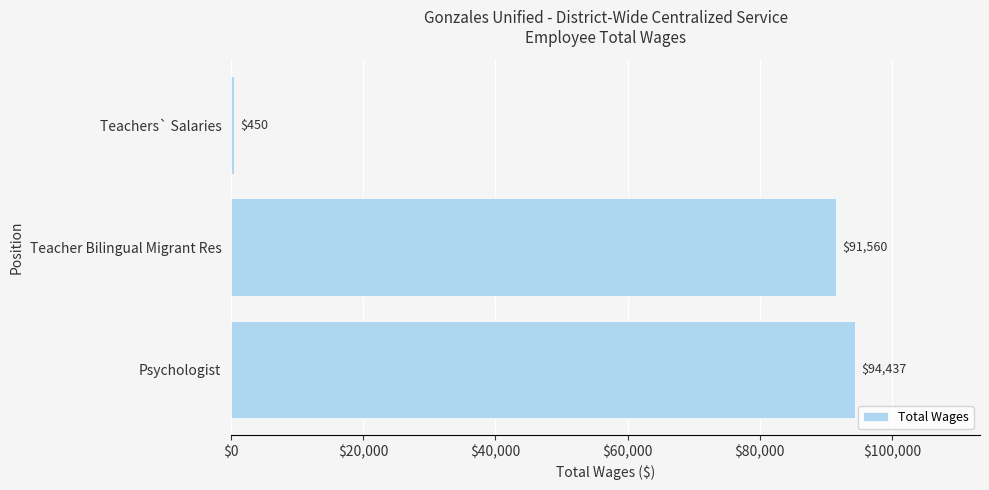

What is the minimum value shown in the chart?

450